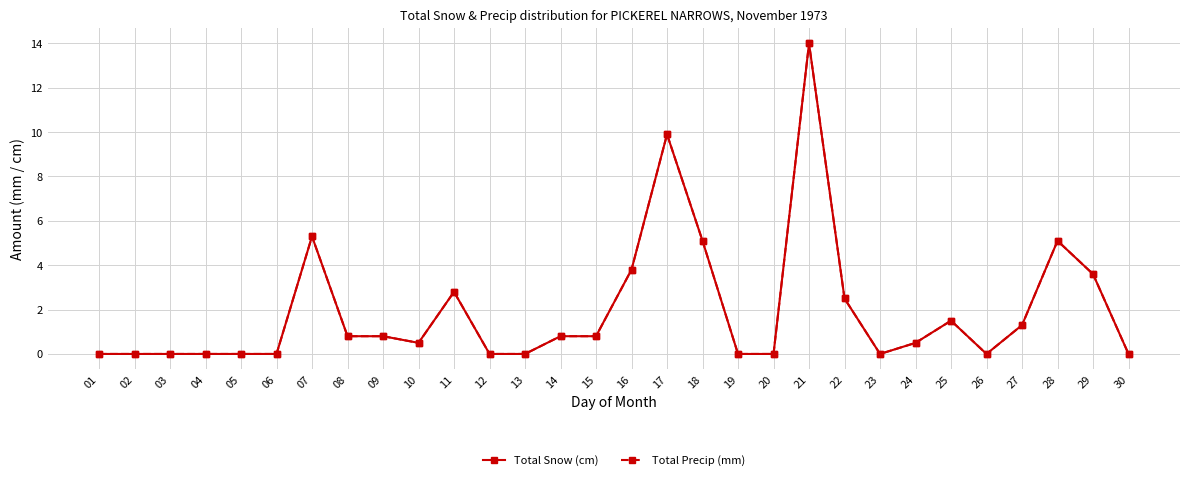

Between 26 and 14, which is larger?

14